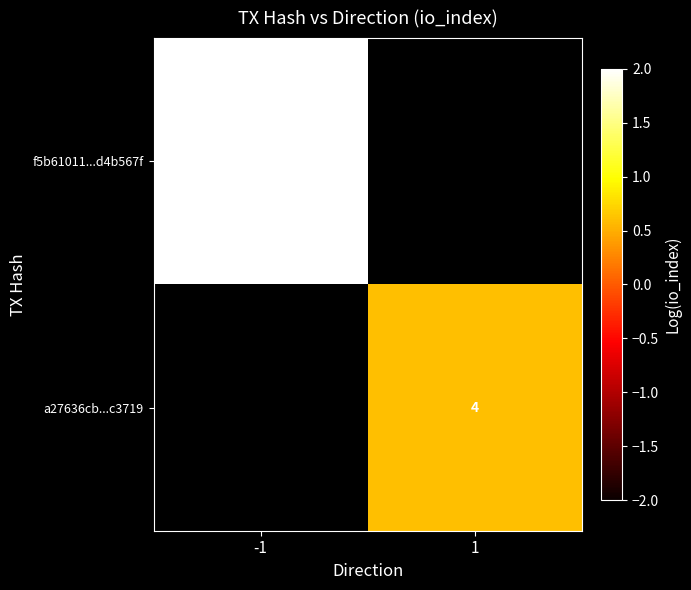

At how many categories does at least one series exceed 0?

2